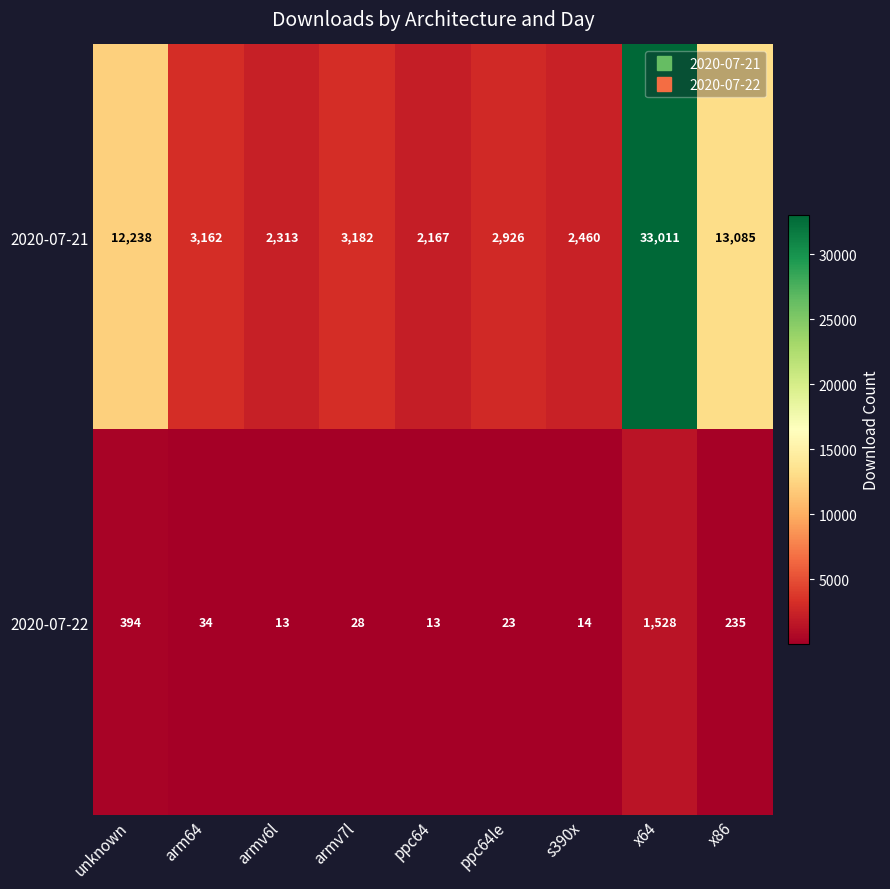

What is the sum of all 2020-07-22 values?

2282